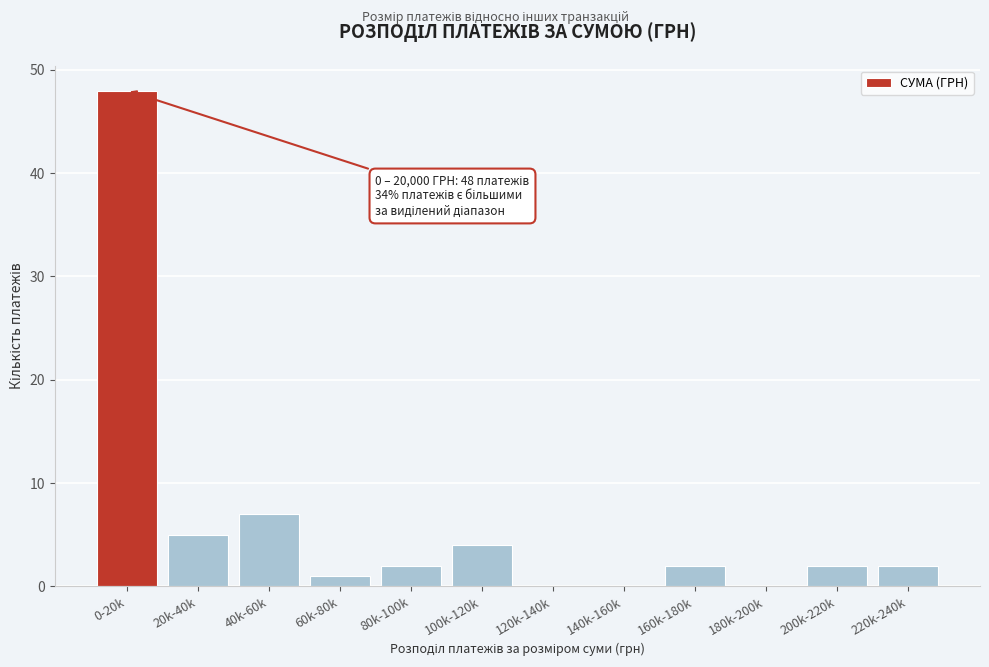

Reading left to right, transcribe all the data shown in this chart.

0-20k=48	20k-40k=5	40k-60k=7	60k-80k=1	80k-100k=2	100k-120k=4	120k-140k=0	140k-160k=0	160k-180k=2	180k-200k=0	200k-220k=2	220k-240k=2